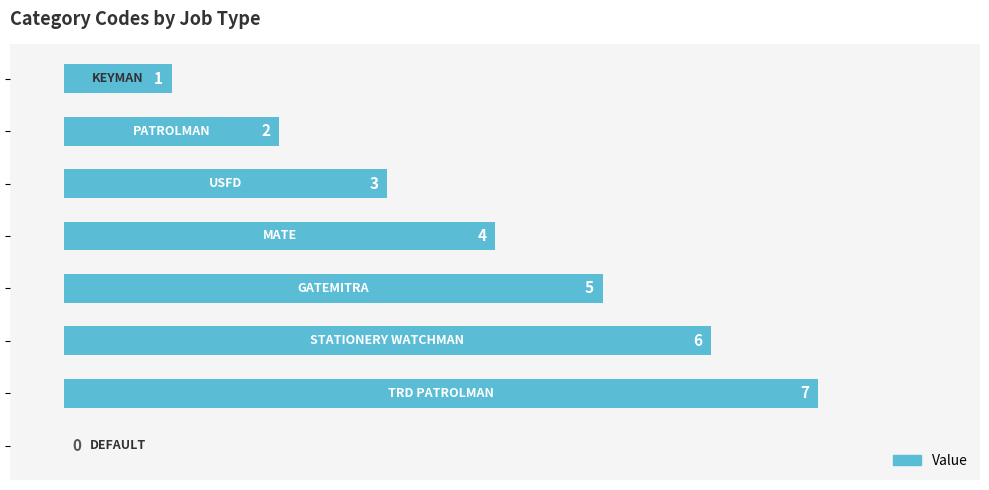

What is the greatest value displayed?

7